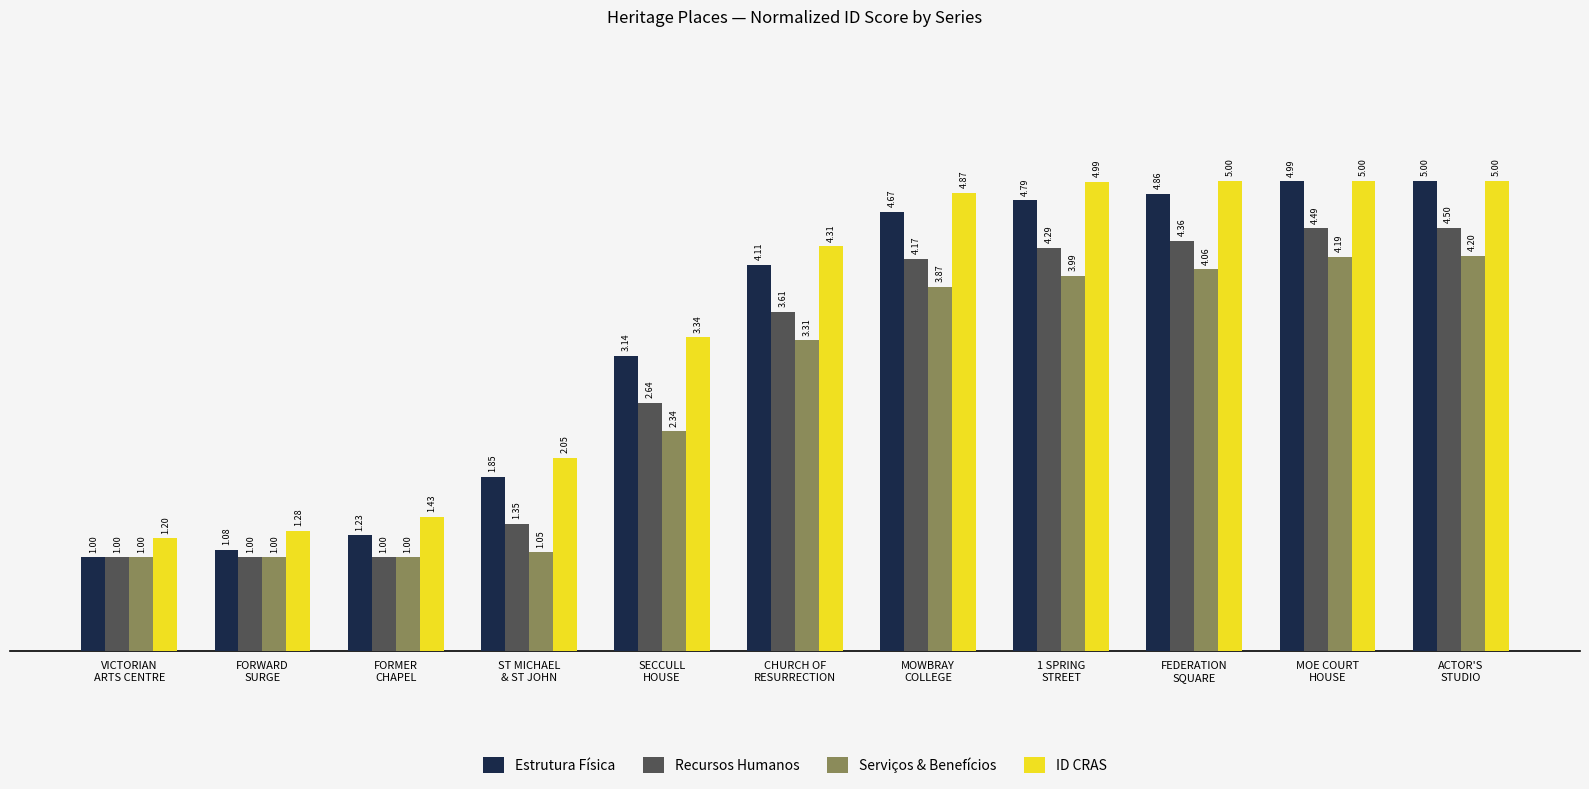

How many bars are there in each group?

4